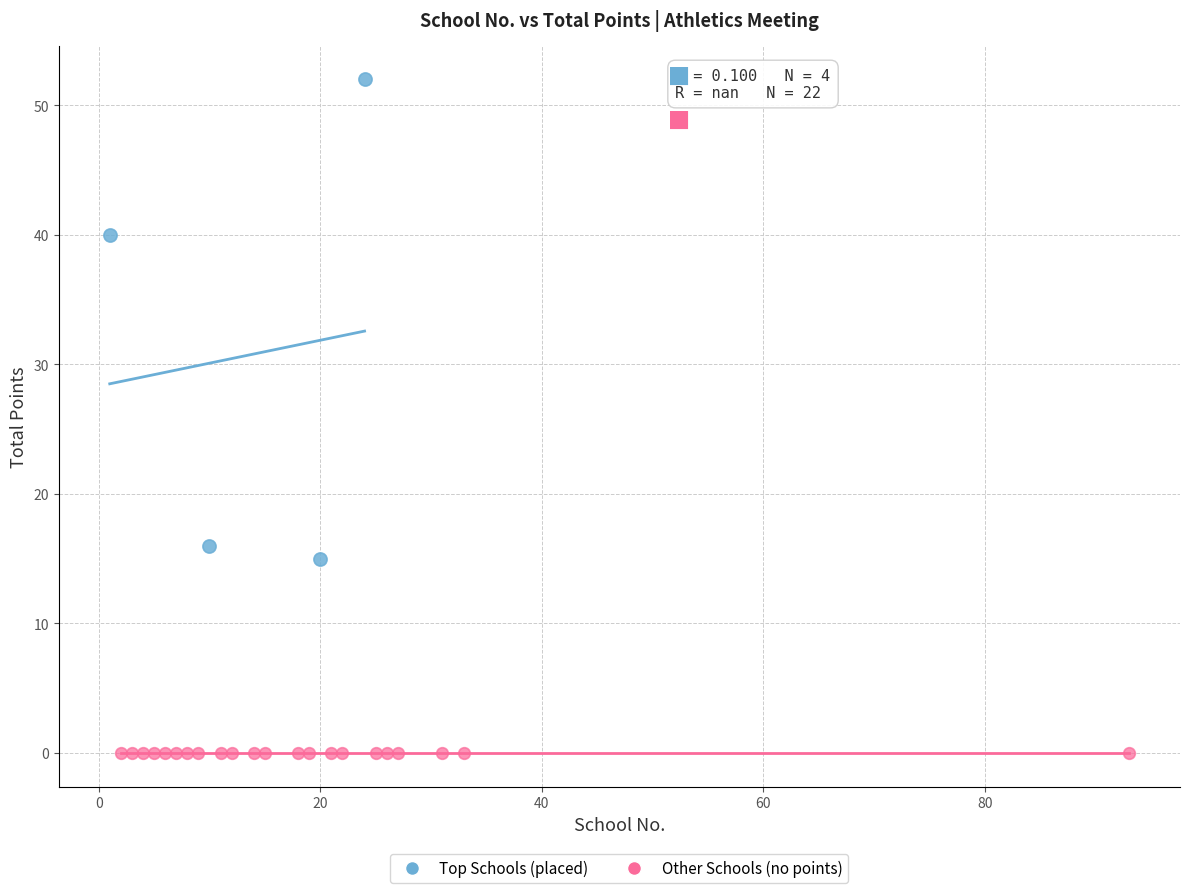

Which series contains the lowest Y value?

Other Schools (no points)